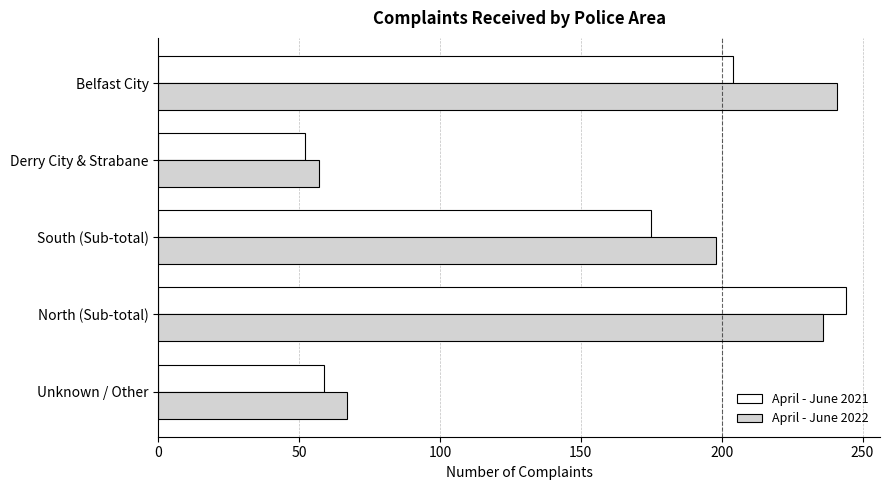

At which label does April - June 2021 reach its minimum?

Derry City & Strabane